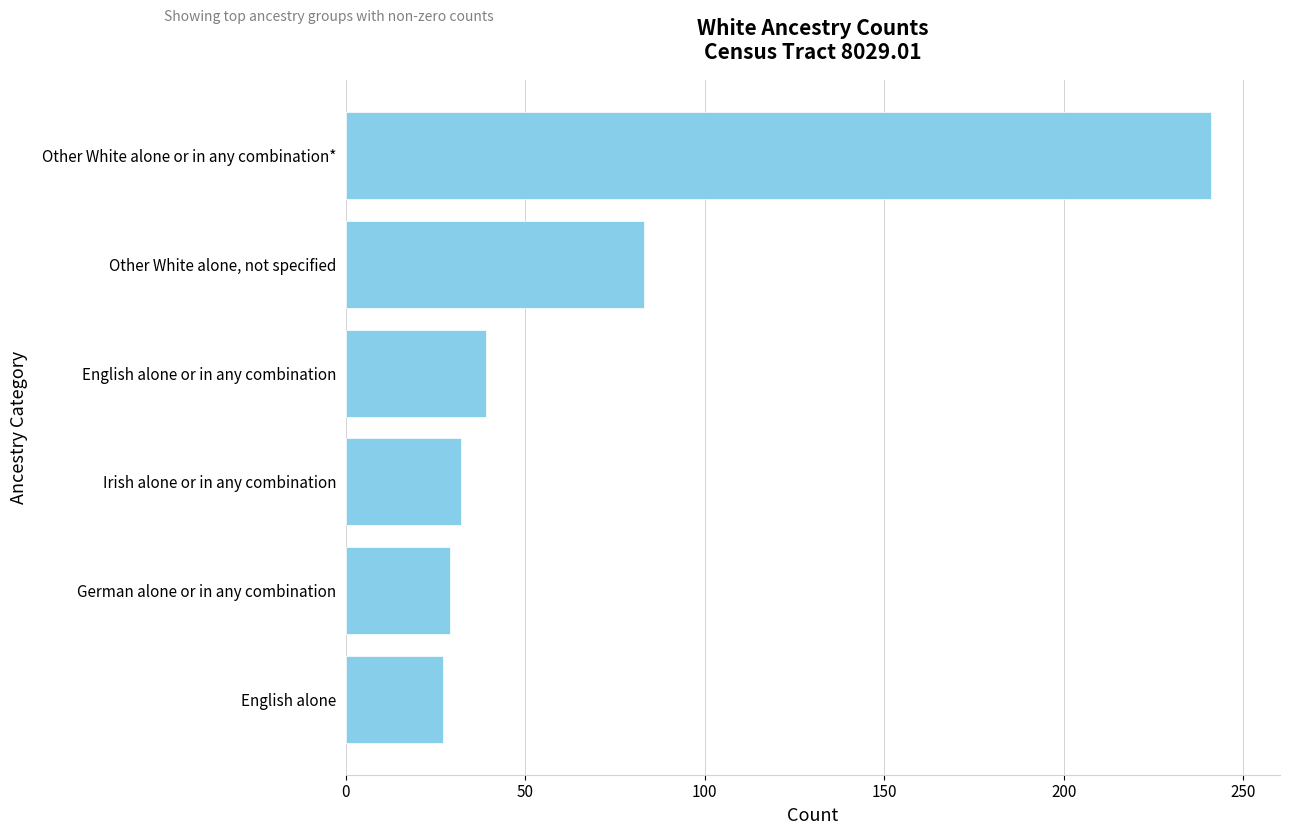

Reading bottom to top, extract all data points from this chart.

27	29	32	39	83	241